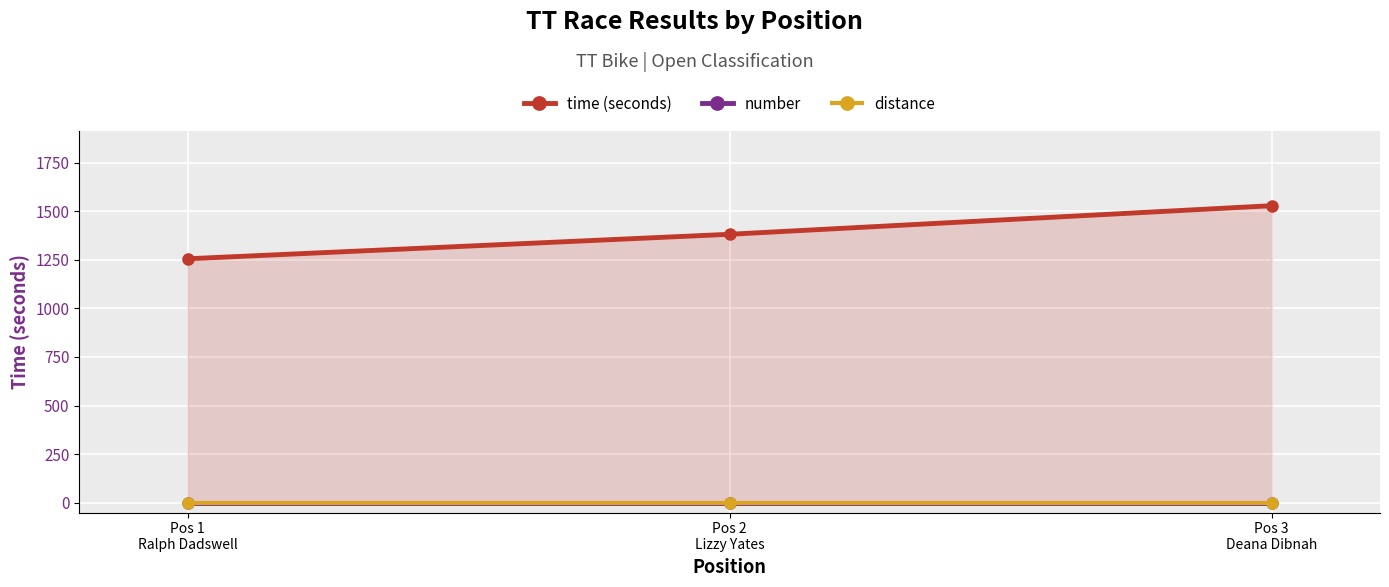

Between Pos 1
Ralph Dadswell and Pos 2
Lizzy Yates, which series saw the biggest shift?

time (seconds)